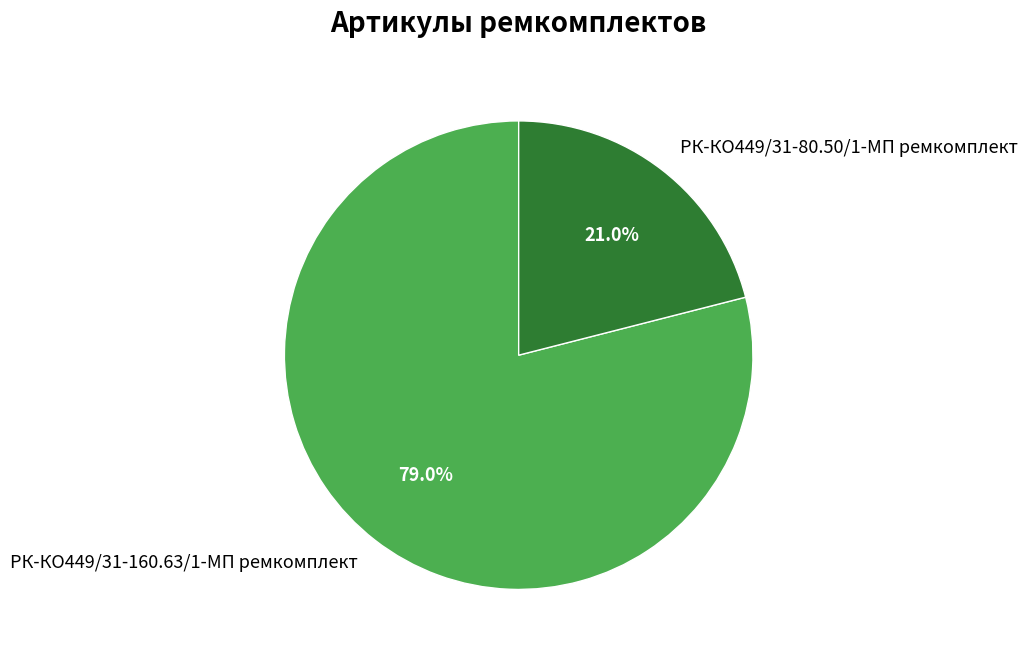

What percentage is the РК-КО449/31-80.50/1-МП ремкомплект slice, to the nearest percent?

21%